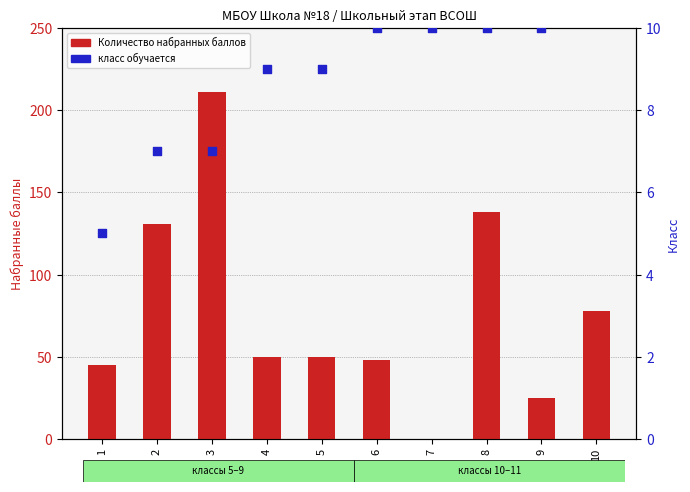

What are all the series names shown in the legend?

Количество набранных баллов, класс обучается